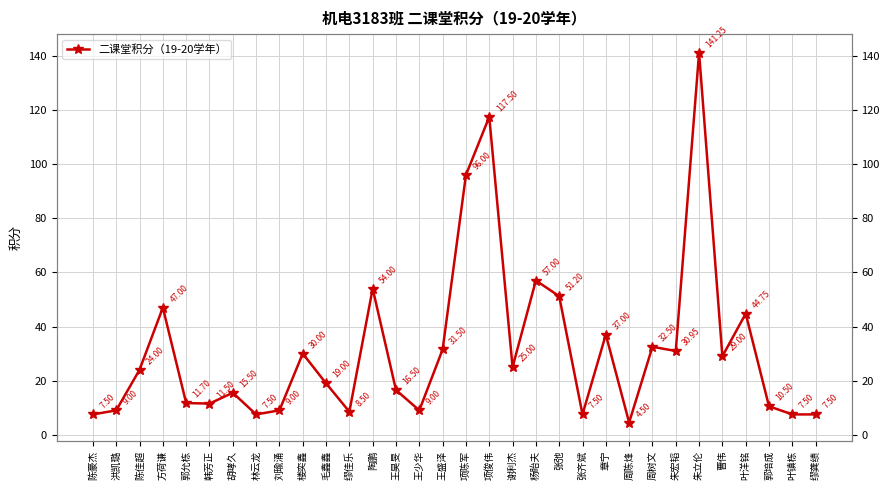

How many interior local valleys (lower than both neighbors) does the data have?

9